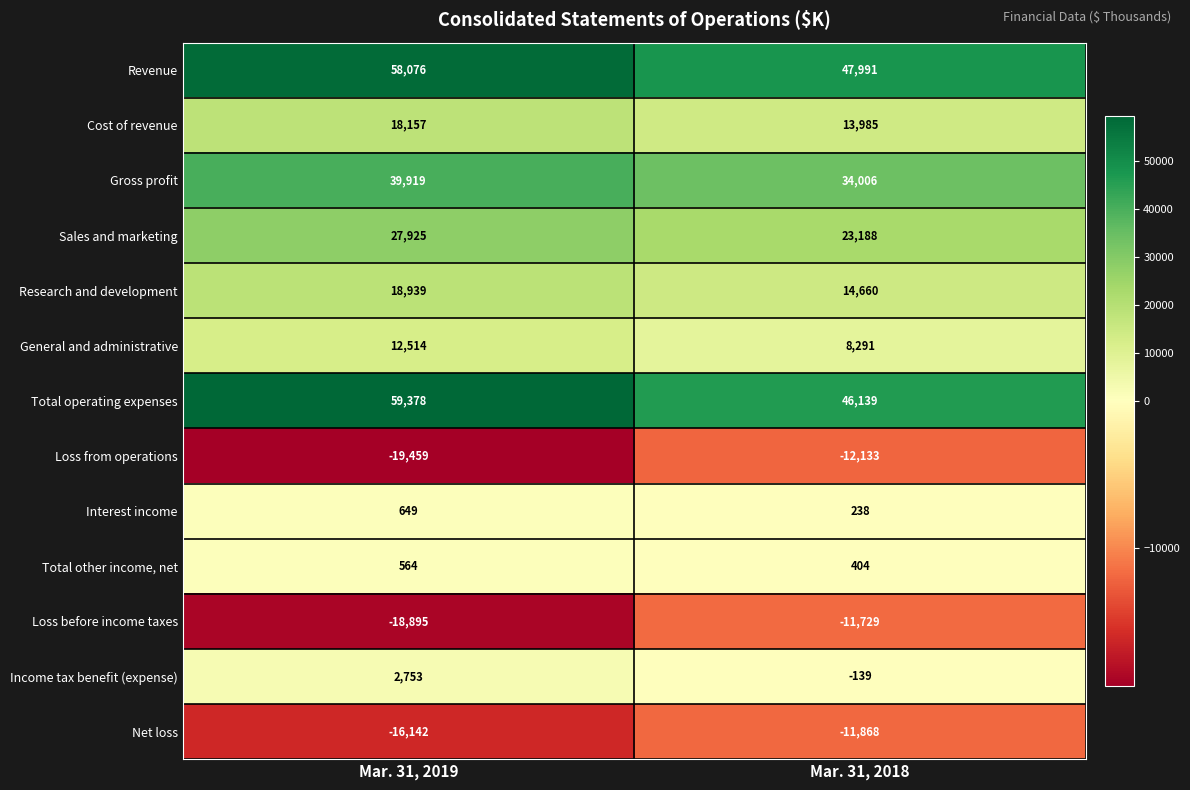

True or false: Revenue has a value of 90963 at Mar. 31, 2019.

False